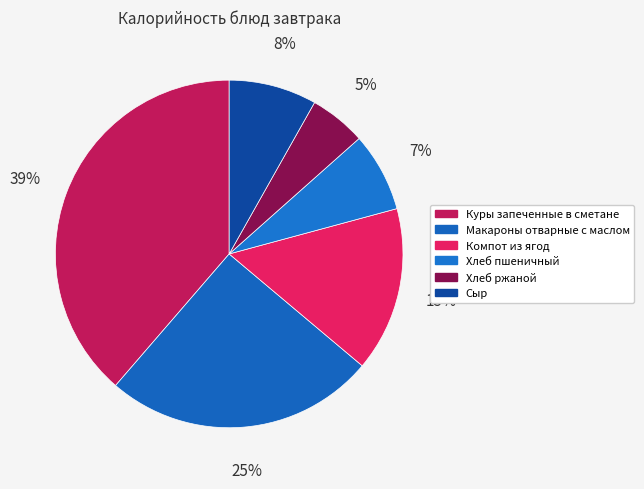

Count the number of slices in the pie.

6